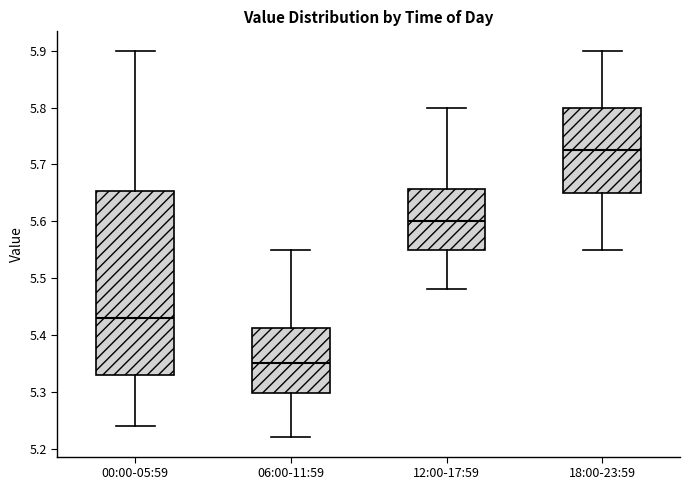

Comparing the boxes themselves (not the whiskers), which one is the tallest?

00:00-05:59